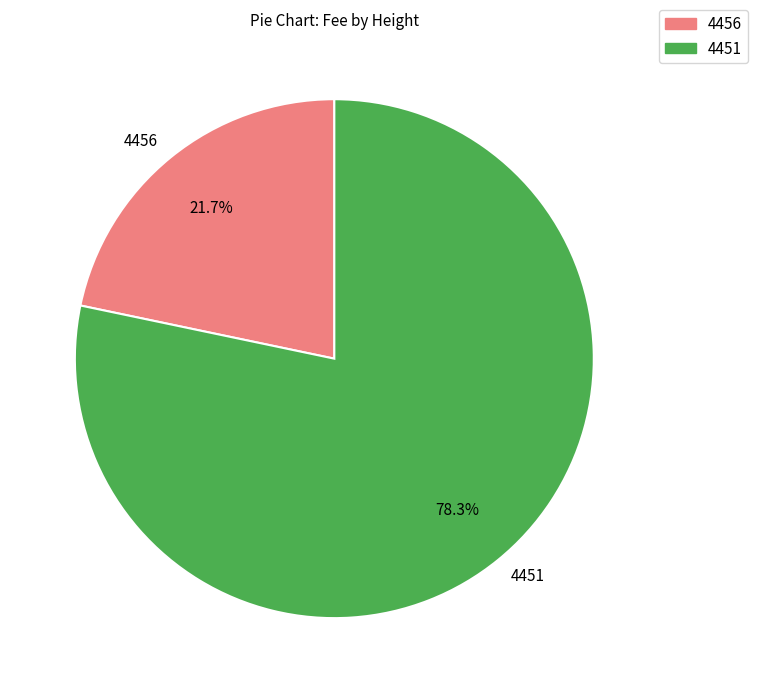

Does 4456 represent more than half of the total?

No